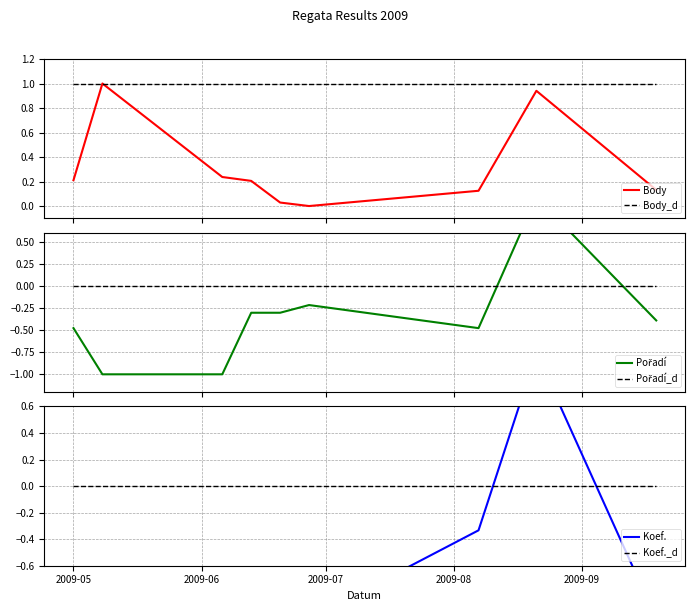

What is the highest value of the Body_d series?

1.0